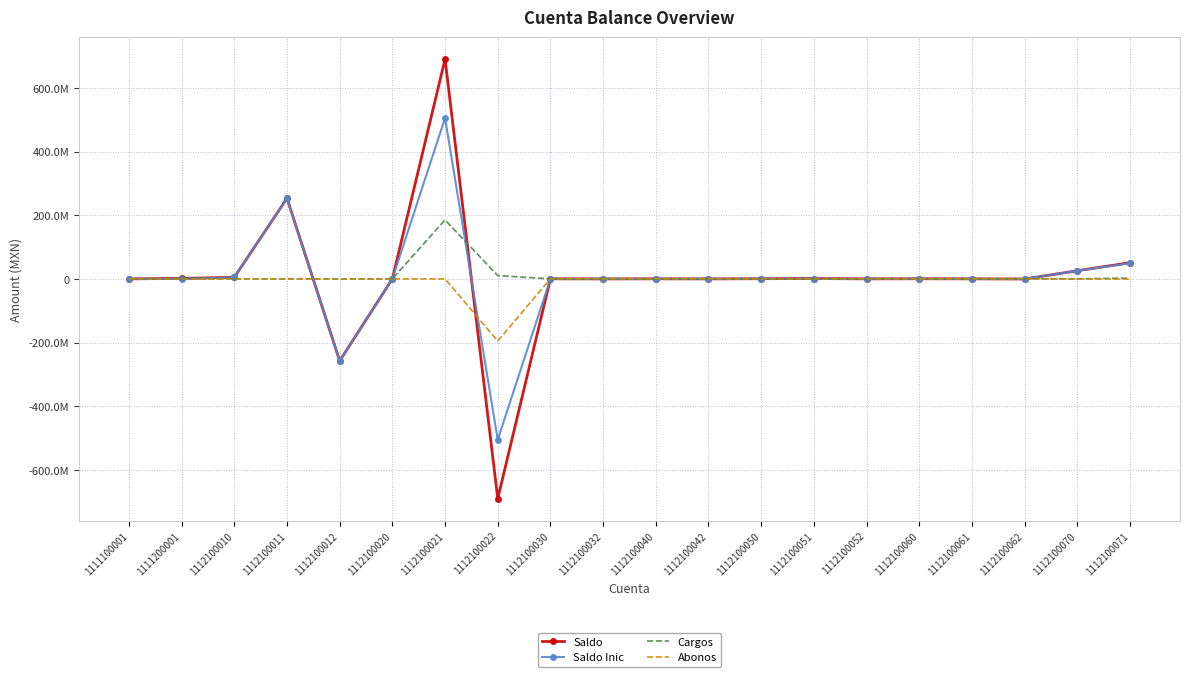

Reading left to right, transcribe all the data shown in this chart.

Saldo: 1417.3	1351060.0	5007169.3	253061727.8	-257791402.9	120899.8	690553332.0	-690542479.2	186045.7	-186045.7	100000.0	-100000.0	523840.2	1031549.5	-7805.0	365983.8	12094.2	-378078.0	25454771.5	50745560.9
Saldo Inic: 1417.3	40000.0	5007169.3	252811051.1	-257790734.8	120899.8	505507225.5	-505437979.7	186045.7	-186045.7	100000.0	-100000.0	523840.2	584897.3	-7805.0	365983.8	12094.2	-366080.8	25454771.5	48973201.8
Cargos: 0.0	1498357.4	0.0	257037.0	17631.0	0.0	185187106.5	10201424.7	0.0	0.0	0.0	0.0	0.0	470592.3	0.0	0.0	0.0	0.0	0.0	2485015.0
Abonos: 0.0	-187297.4	0.0	-6360.4	-18299.2	0.0	-141000.0	-195305924.2	0.0	0.0	0.0	0.0	0.0	-23940.0	0.0	0.0	0.0	-11997.2	0.0	-712656.0